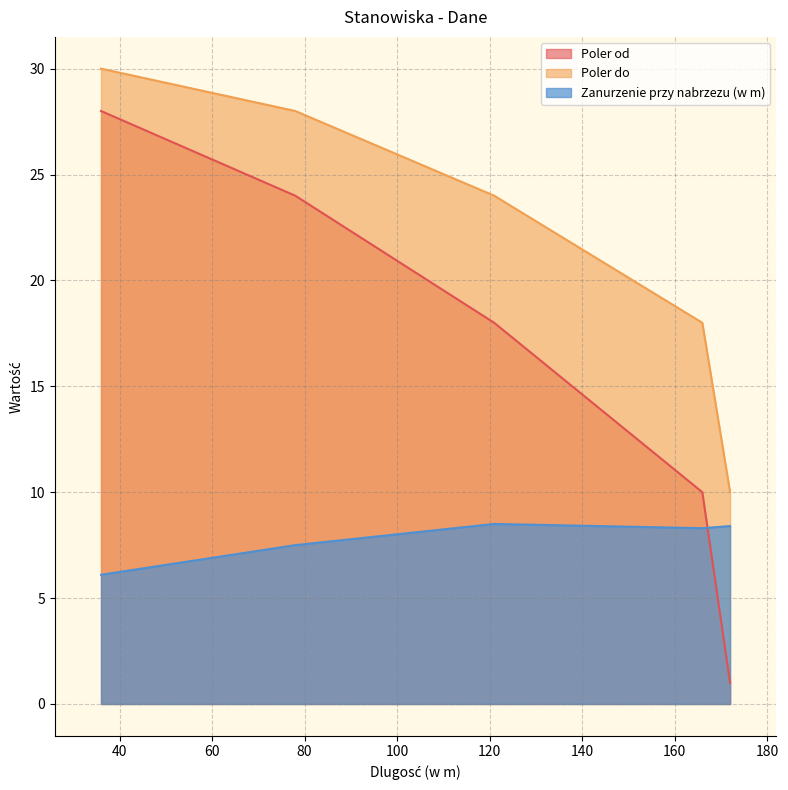

What is the difference between the maximum and second lowest values in the Zanurzenie przy nabrzezu (w m) series?

1.0